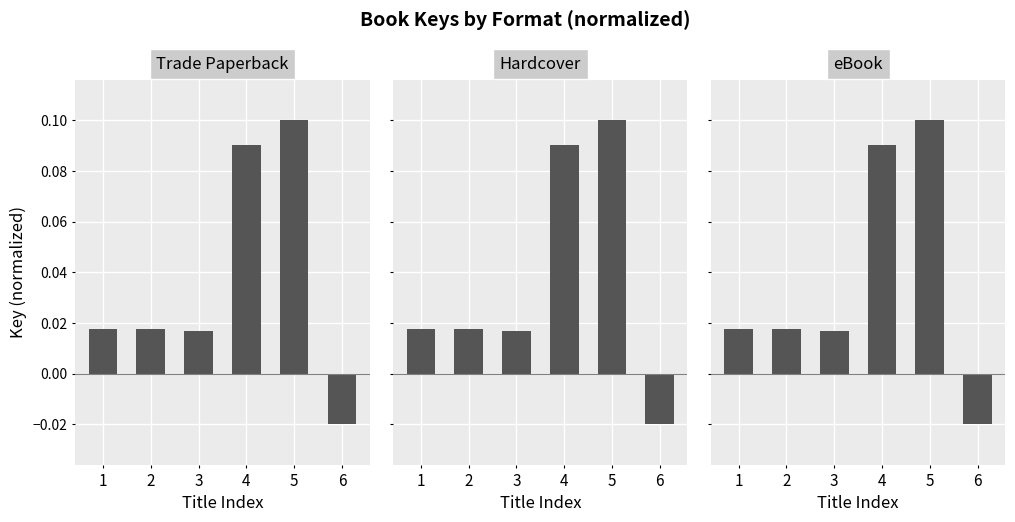

What are all the series names shown in the legend?

Trade Paperback, Hardcover, eBook